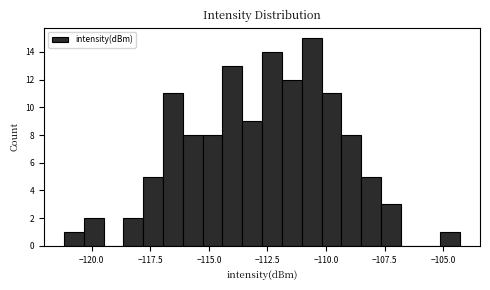

Read against the x-axis, roughly where is the centre of the tallest bar?

-110.5